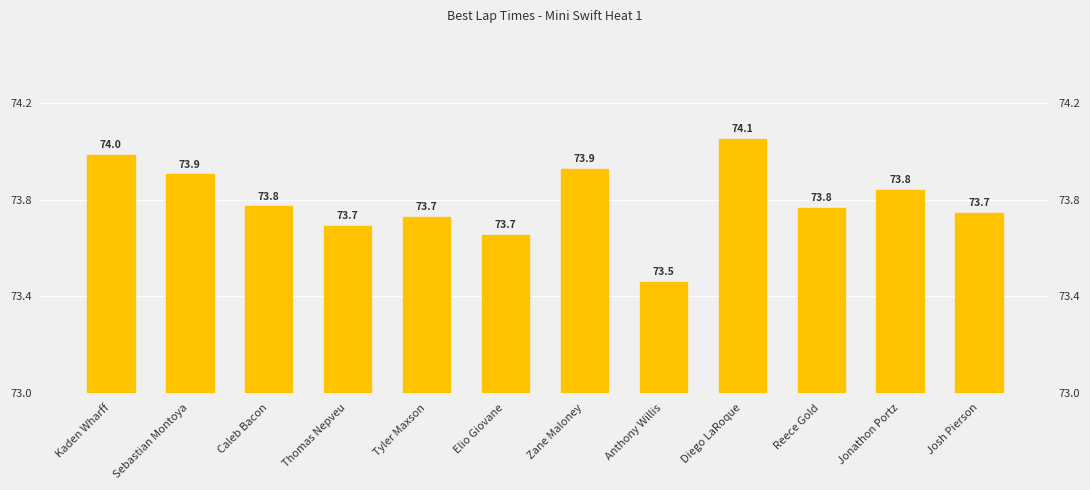

What position from the left is Reece Gold?

10